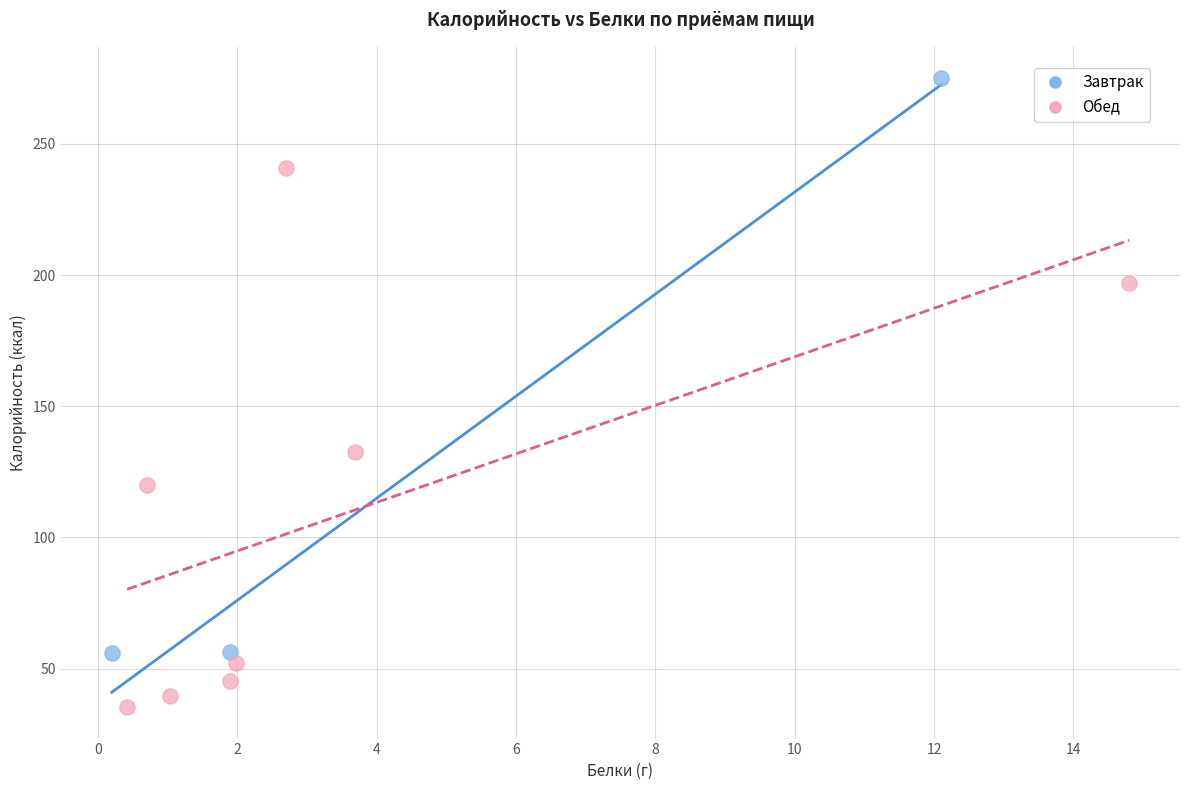

Which series has the widest spread of Y values?

Завтрак